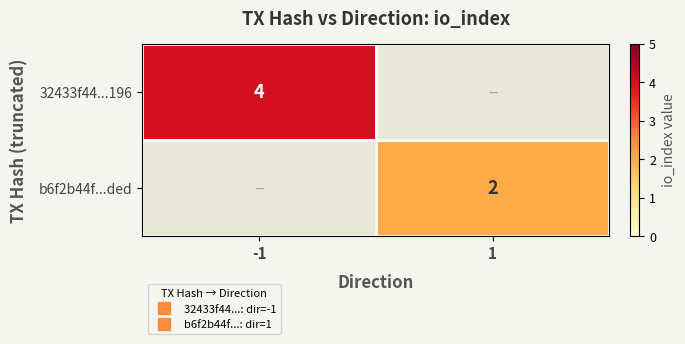

Which label corresponds to the largest value in the chart?

-1